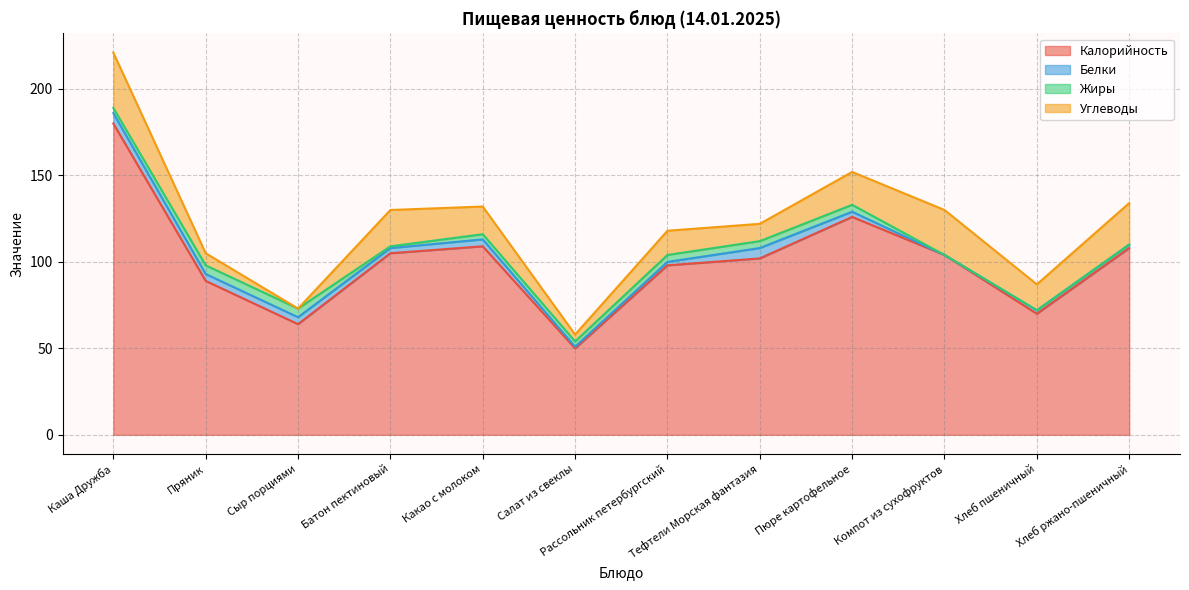

Count the number of data series in this chart.

4